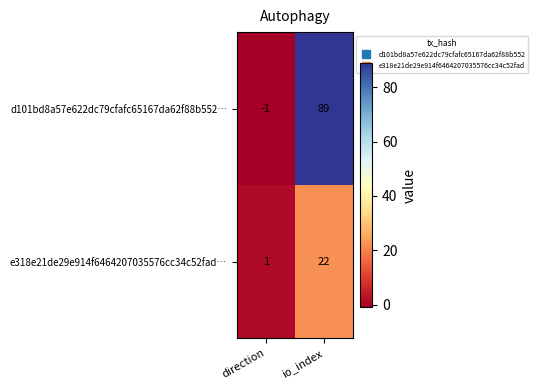

How many negative values does the d101bd8a57e622dc79cfafc65167da62f88b552… series have?

1